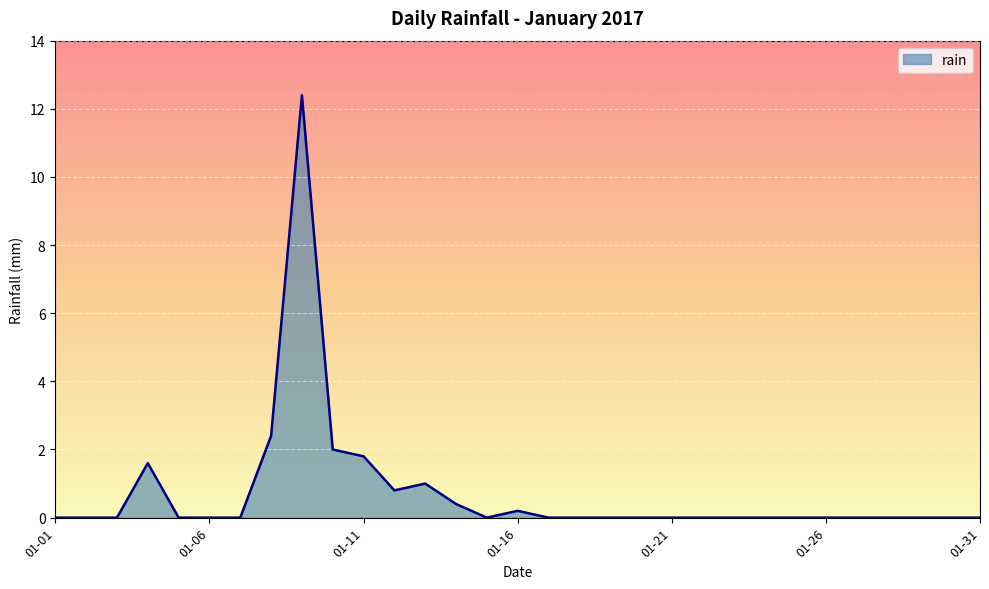

What is the greatest value displayed?

12.4